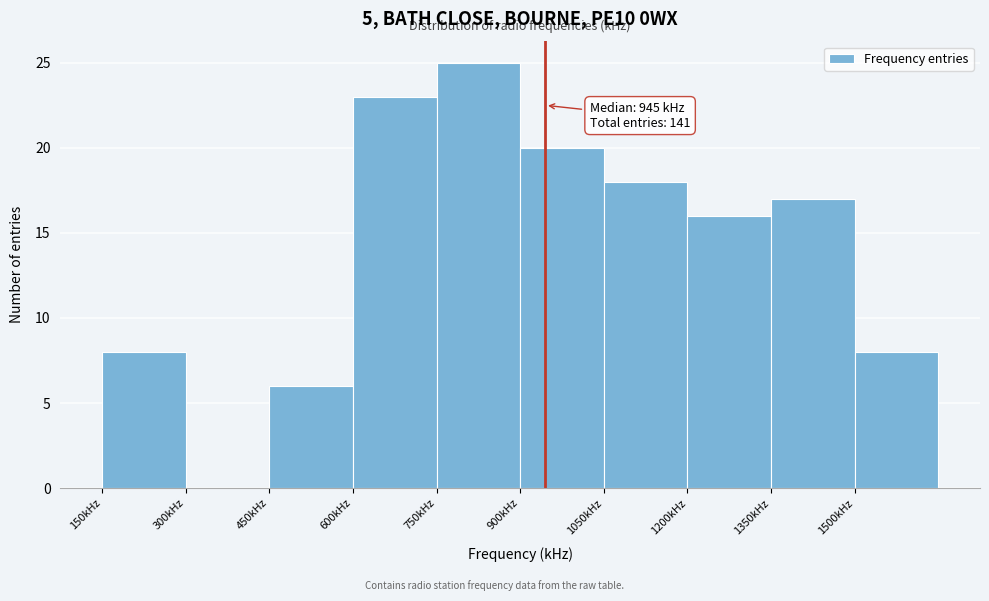

Over which range of the x-axis is the bar tallest?

750 to 900